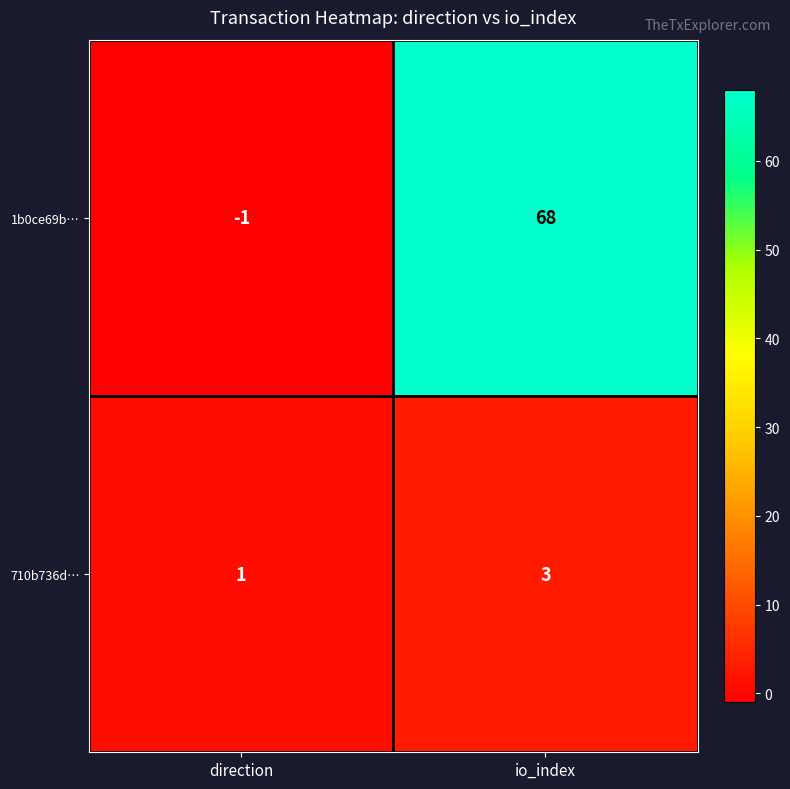

Rank the series at direction from lowest to highest value.

1b0ce69b…, 710b736d…